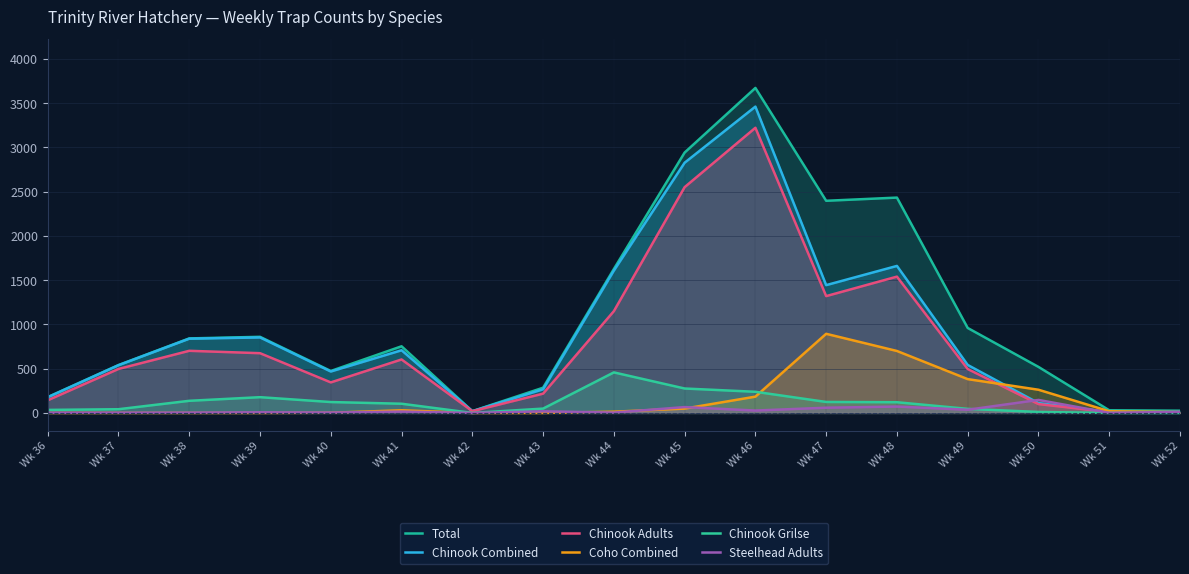

How many series are shown in this chart?

6